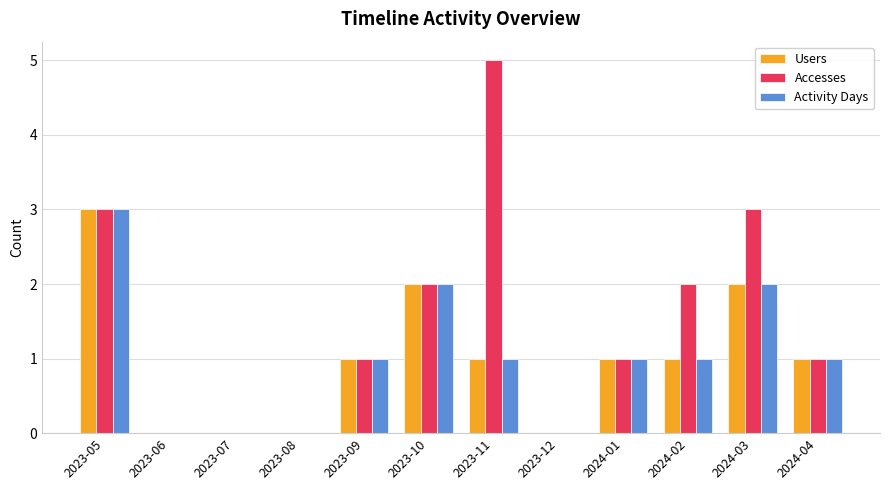

At which category is the sum across all series the highest?

2023-05